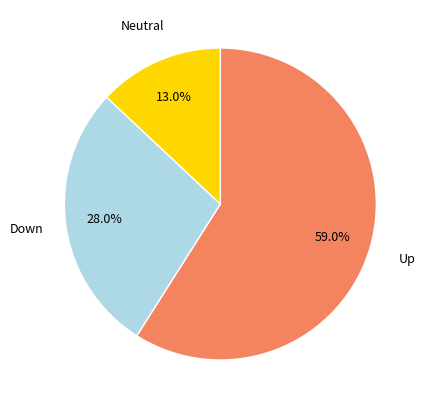

Does any single category account for the majority?

Yes